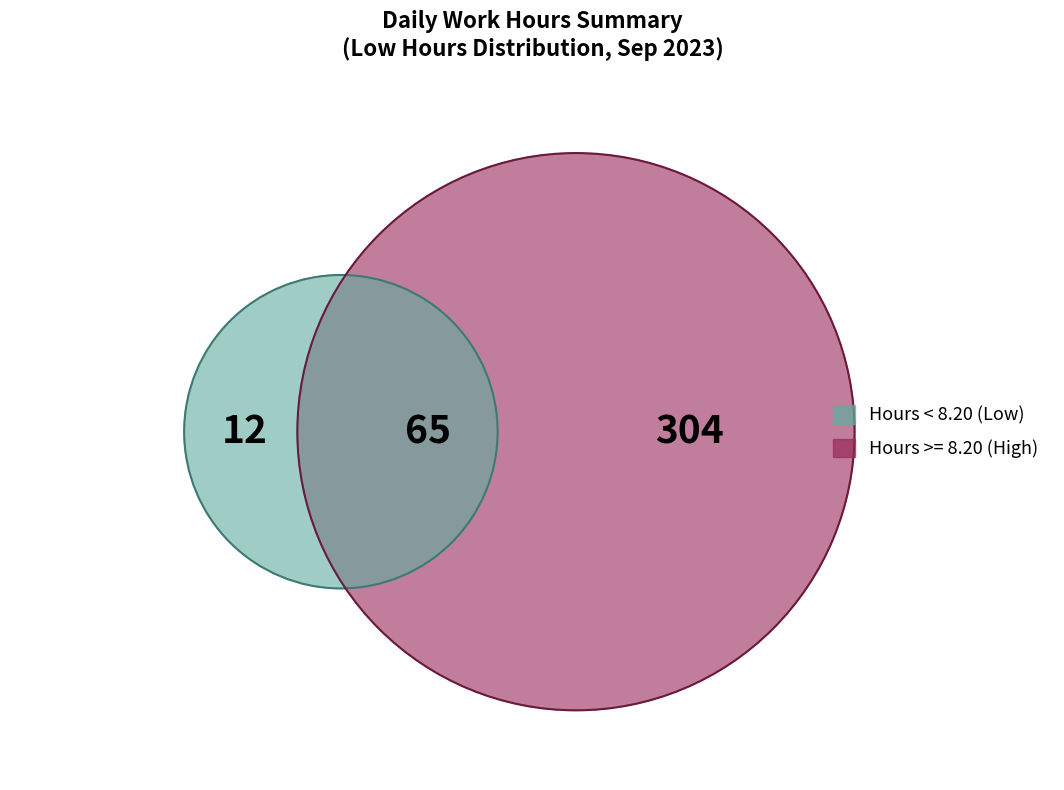

The 19 slice represents 13% of the pie. True or false?

False